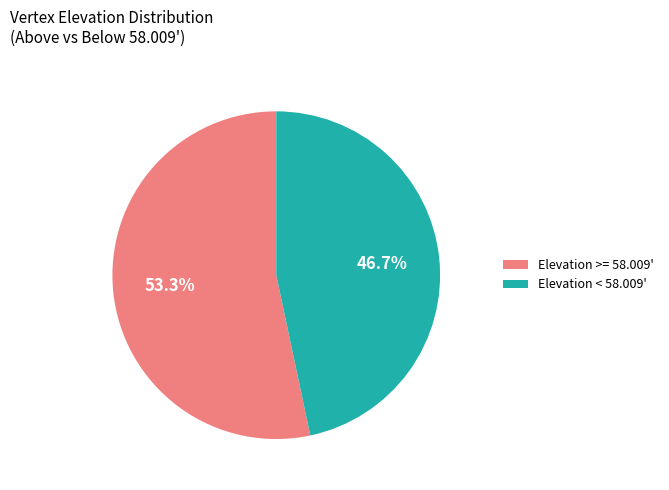

What is the ratio of the value at Elevation >= 58.009' to the value at Elevation < 58.009'?

1.1